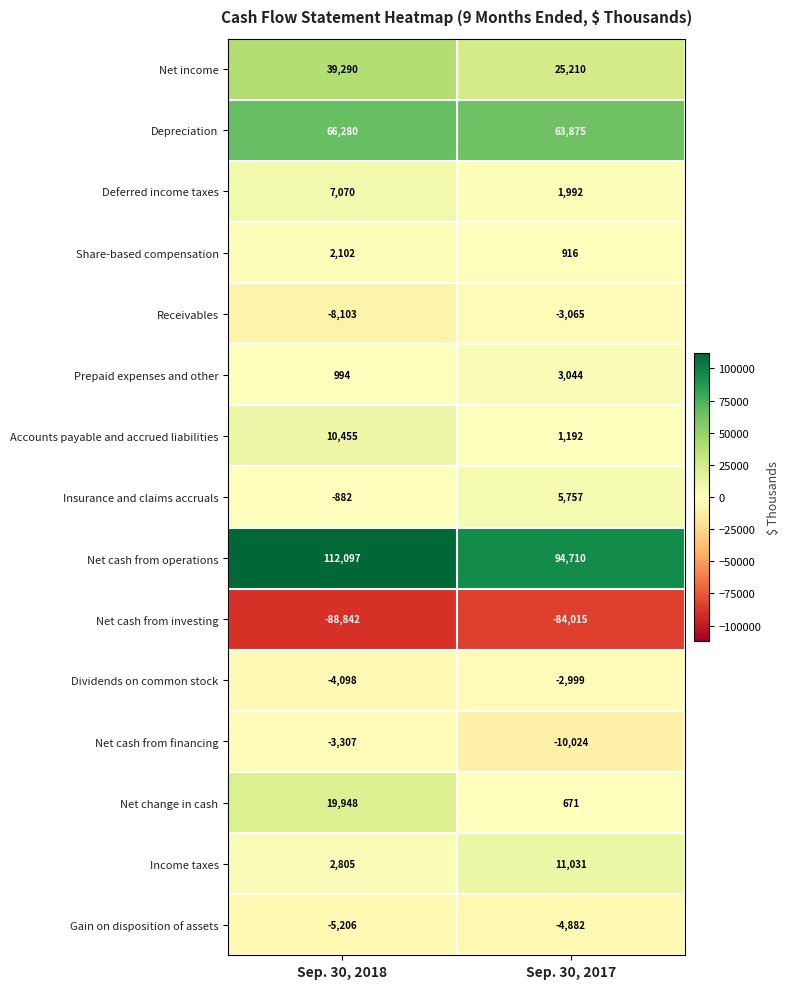

What value does the Net cash from investing series have at Sep. 30, 2018, to the nearest 100?

-88800